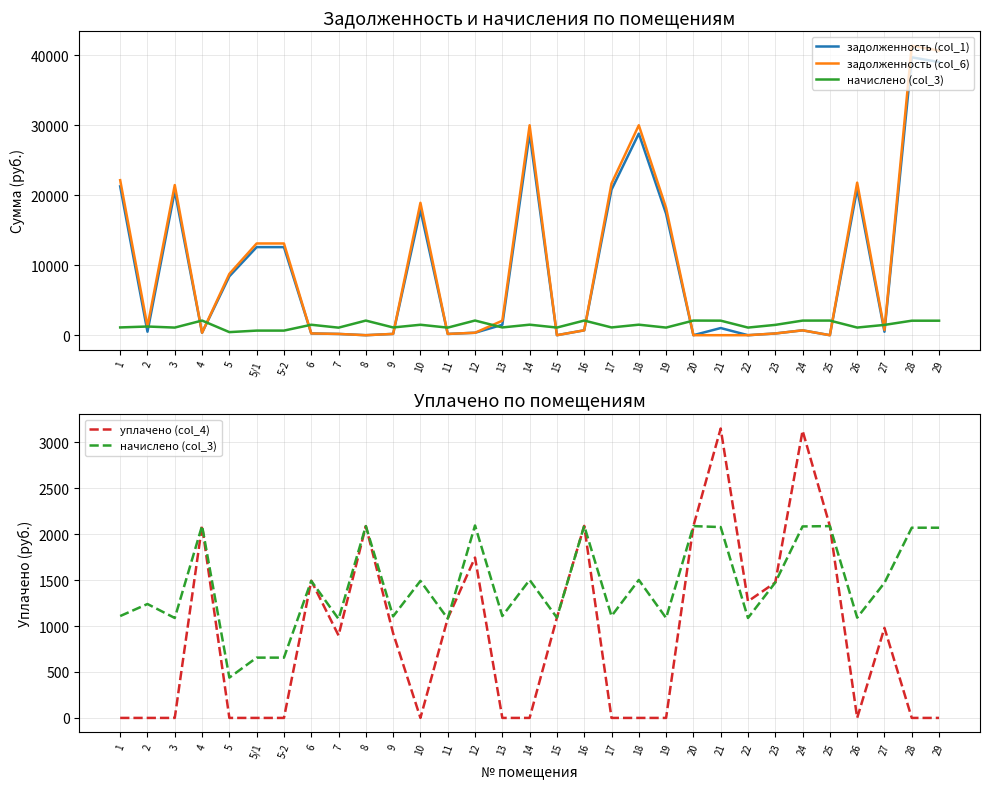

Rank the series by their maximum value, from lowest to highest.

начислено (col_3), уплачено (col_4), задолженность (col_1), задолженность (col_6)